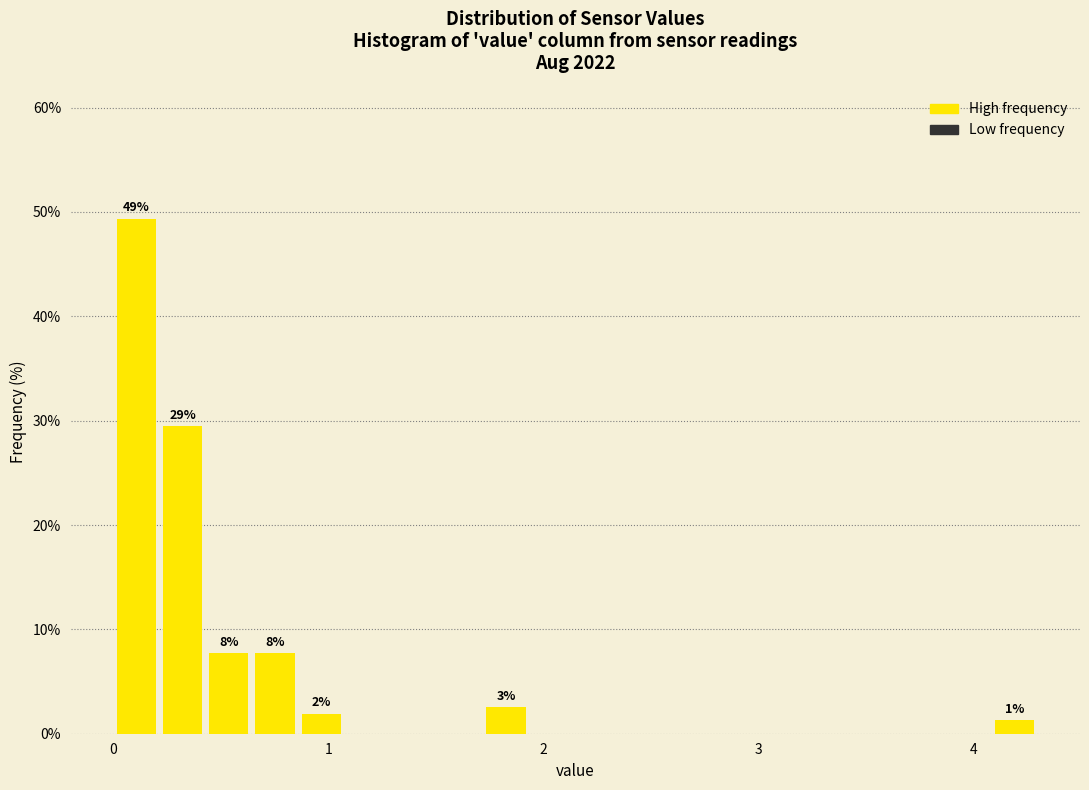

Read against the x-axis, roughly where is the centre of the tallest bar?

0.1